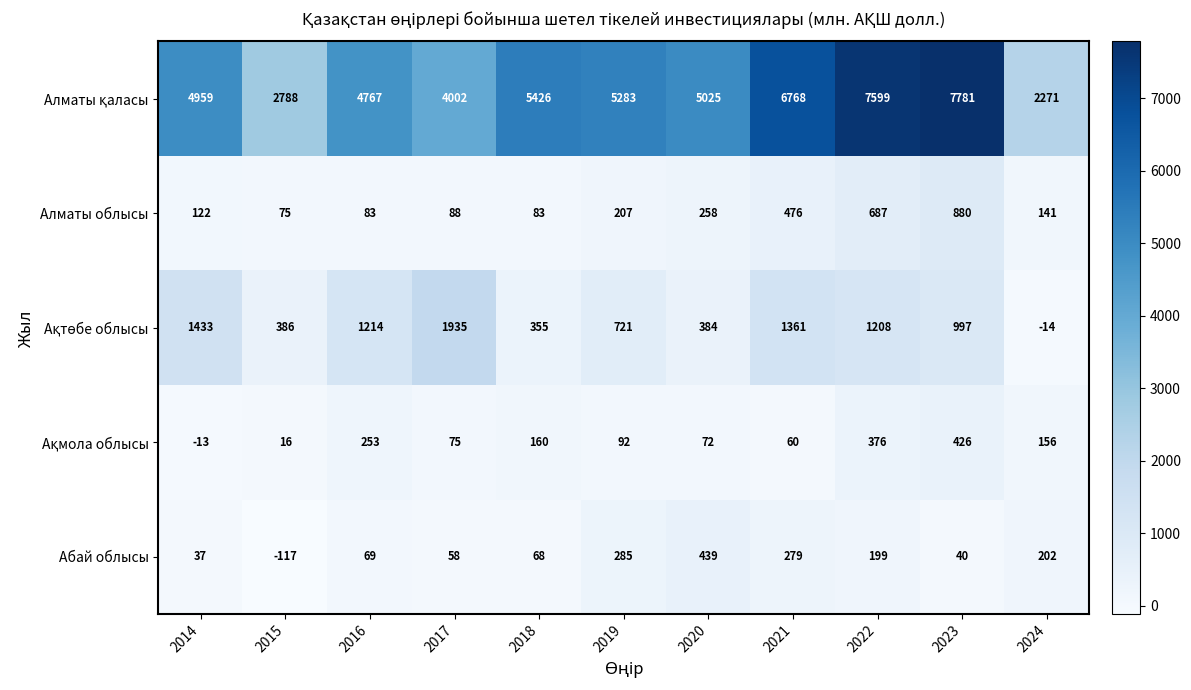

How many data points in Алматы облысы are less than 141?

5